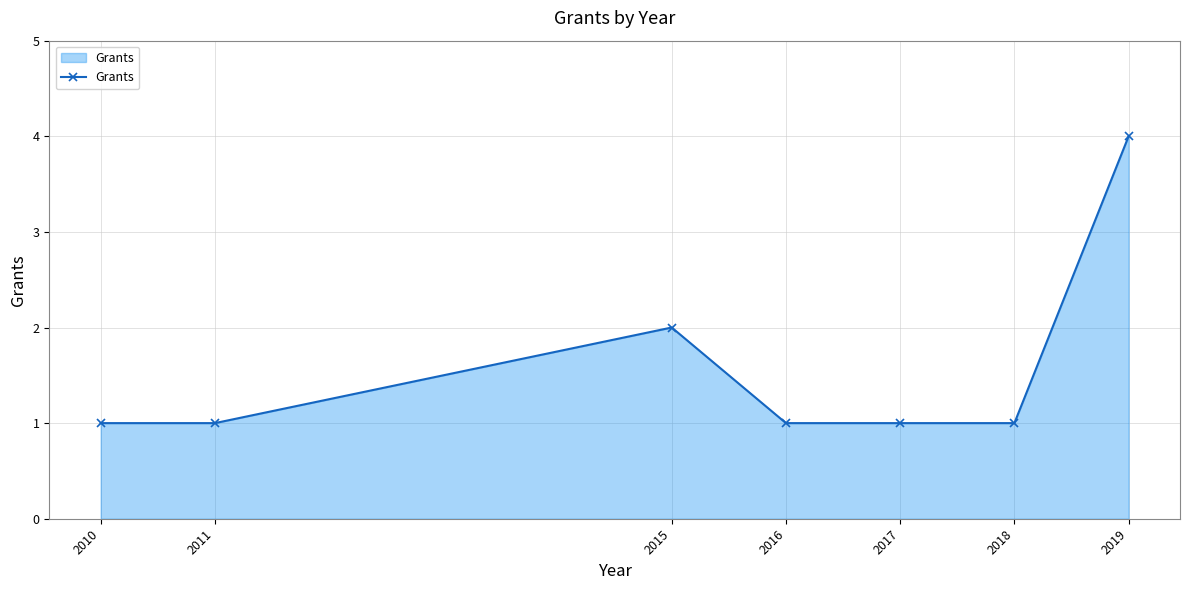

The value at 2017 is 1. True or false?

True